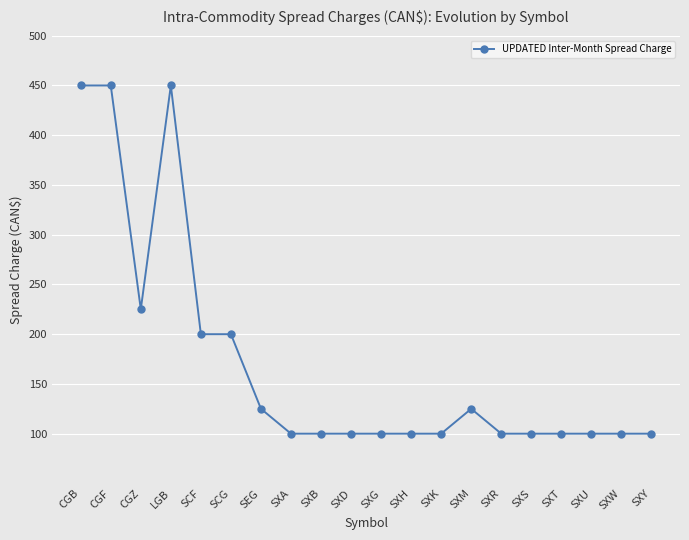

How many distinct data groups are displayed?

1